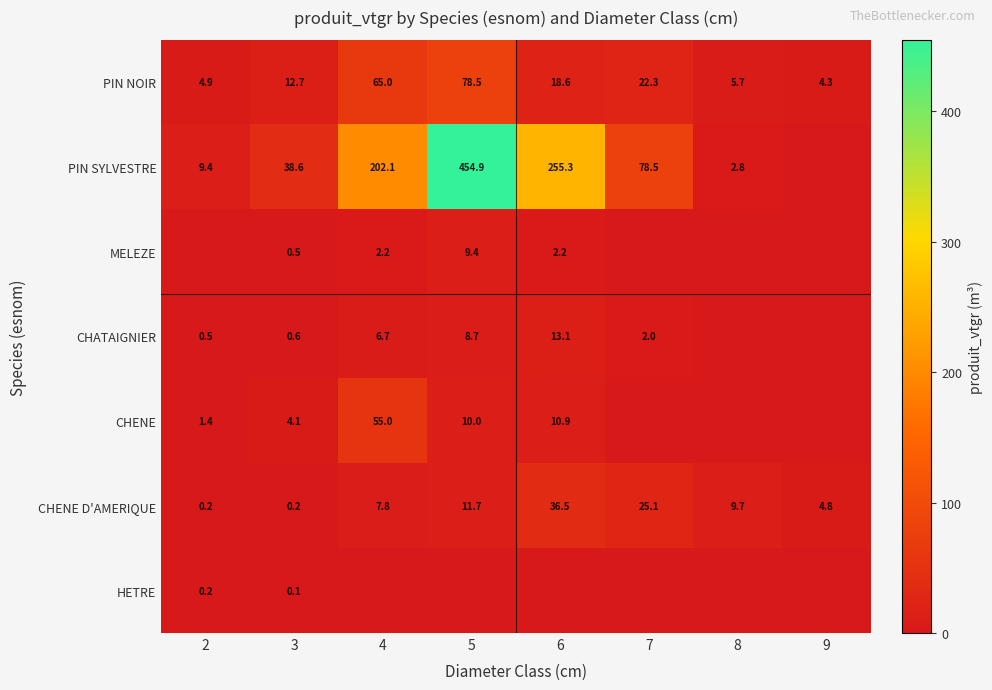

The CHATAIGNIER series shows 2.2 at 5. True or false?

False